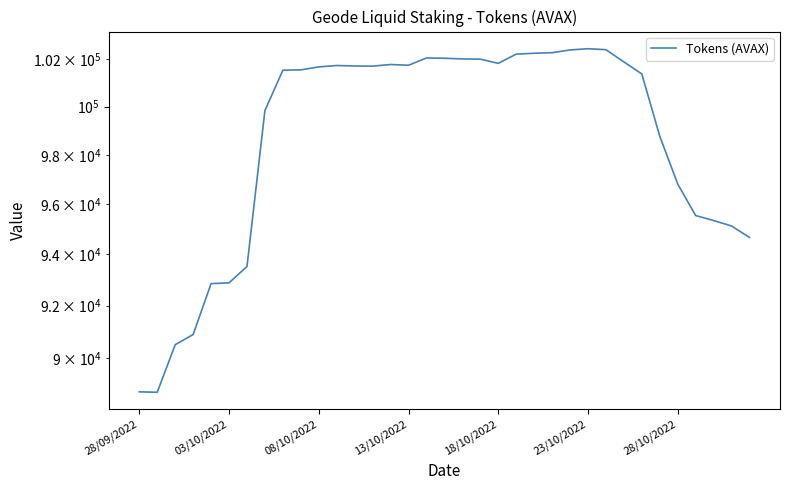

What is the greatest value displayed?

102453.0